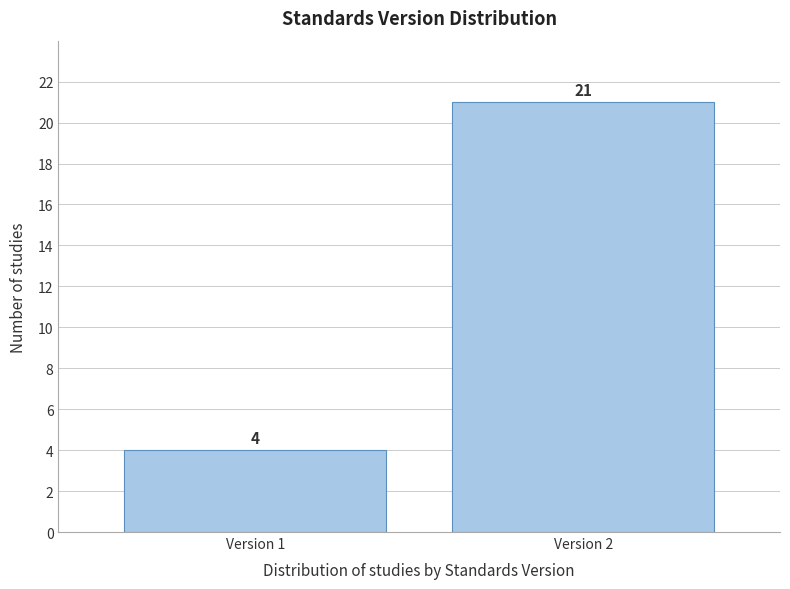

Reading left to right, list all the values displayed in this chart.

Version 1=4	Version 2=21